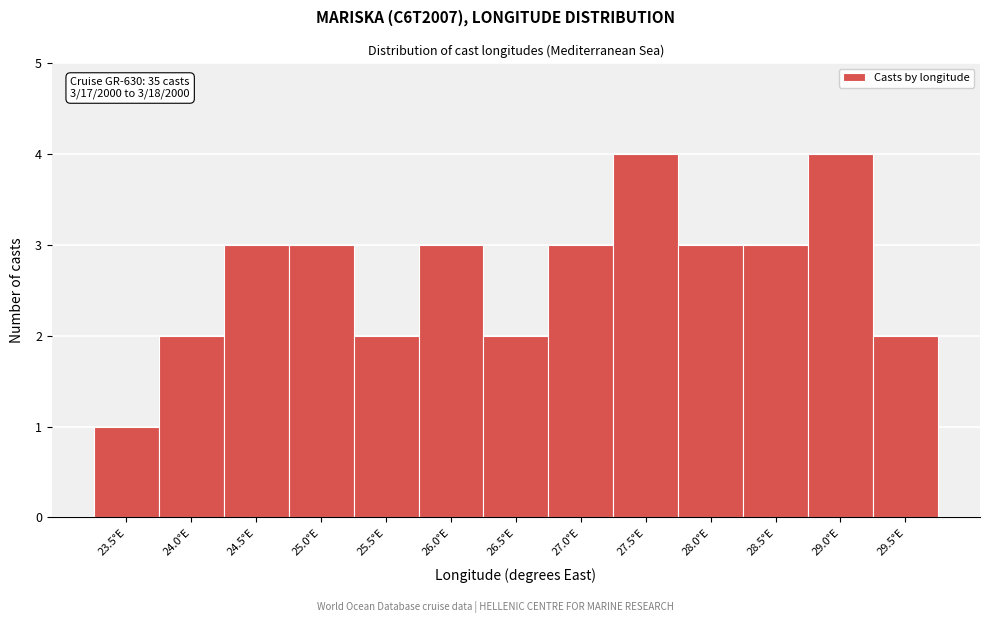

Reading right to left, what are all the values shown in this chart?

2	4	3	3	4	3	2	3	2	3	3	2	1